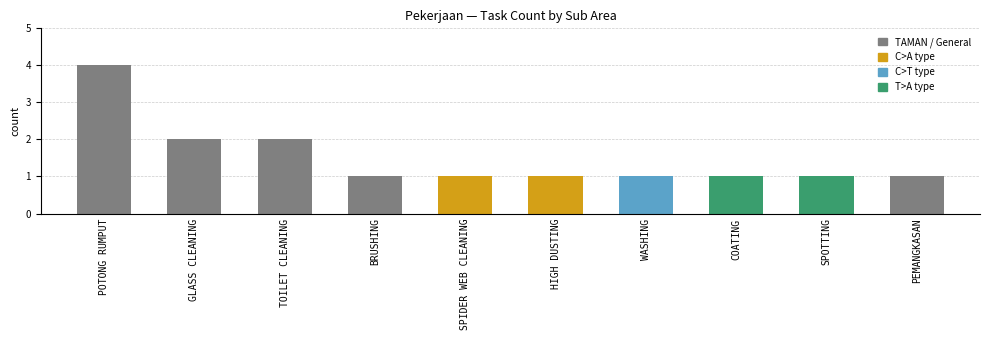

Reading left to right, what are all the values shown in this chart?

4	2	2	1	1	1	1	1	1	1